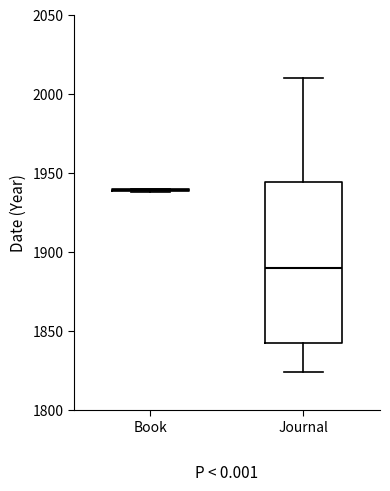

Which box is the tallest, from its lower edge to its upper edge?

Journal